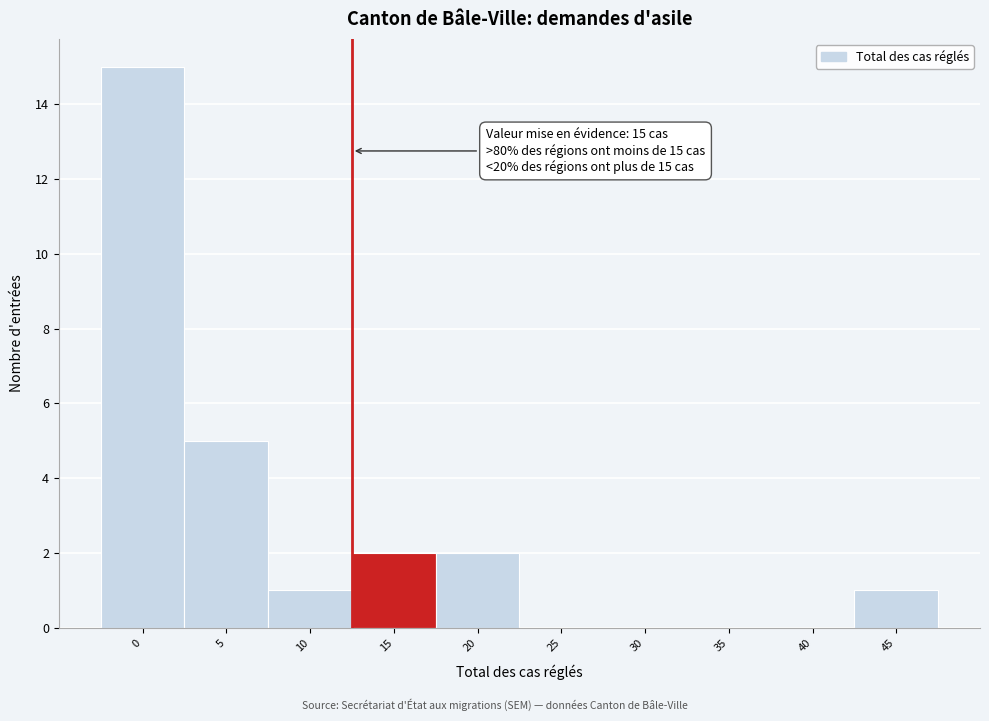

Reading left to right, extract all data points from this chart.

0=15	5=5	10=1	15=2	20=2	25=0	30=0	35=0	40=0	45=1